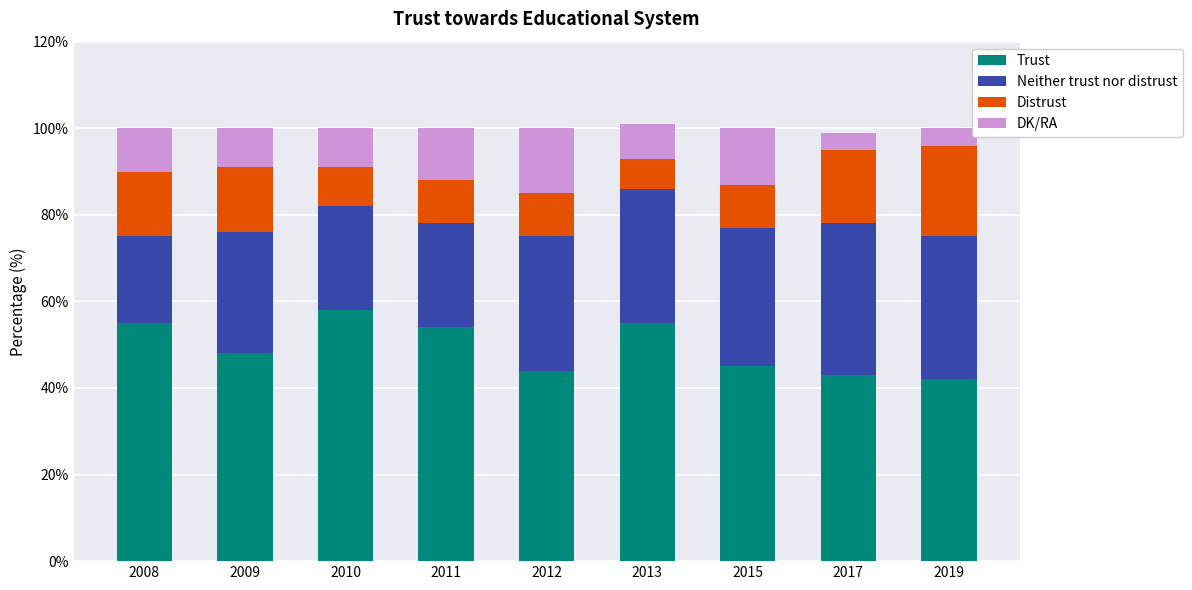

What is the minimum value for Trust?

42